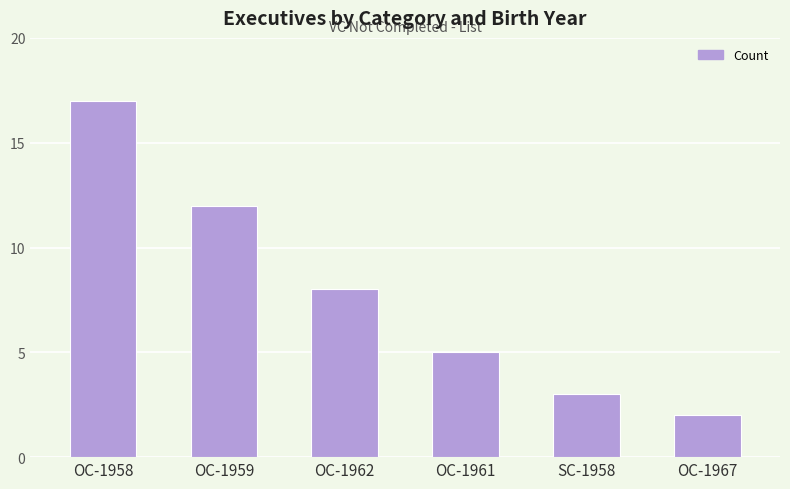

Reading left to right, transcribe all the data shown in this chart.

OC-1958=17	OC-1959=12	OC-1962=8	OC-1961=5	SC-1958=3	OC-1967=2